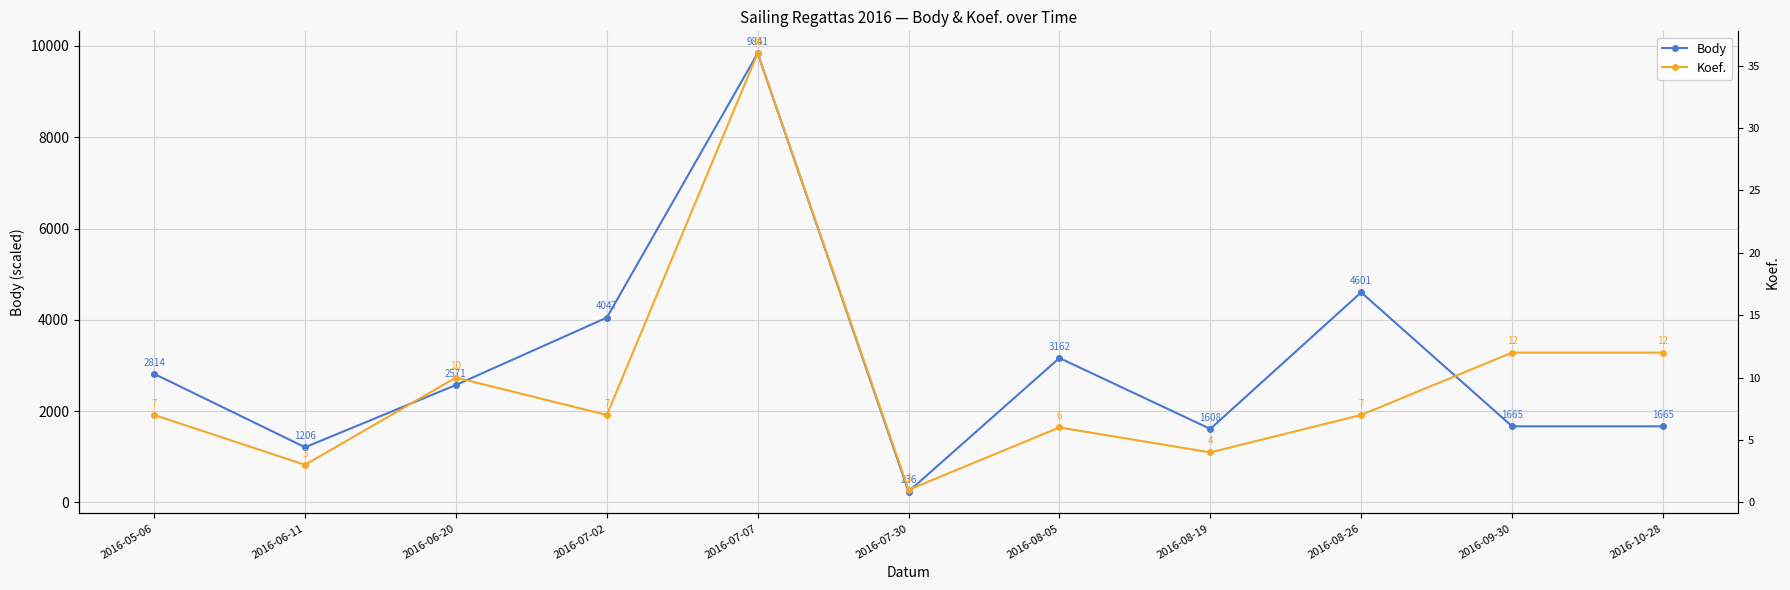

Where does the Koef. series first go above 1913?

2016-05-06